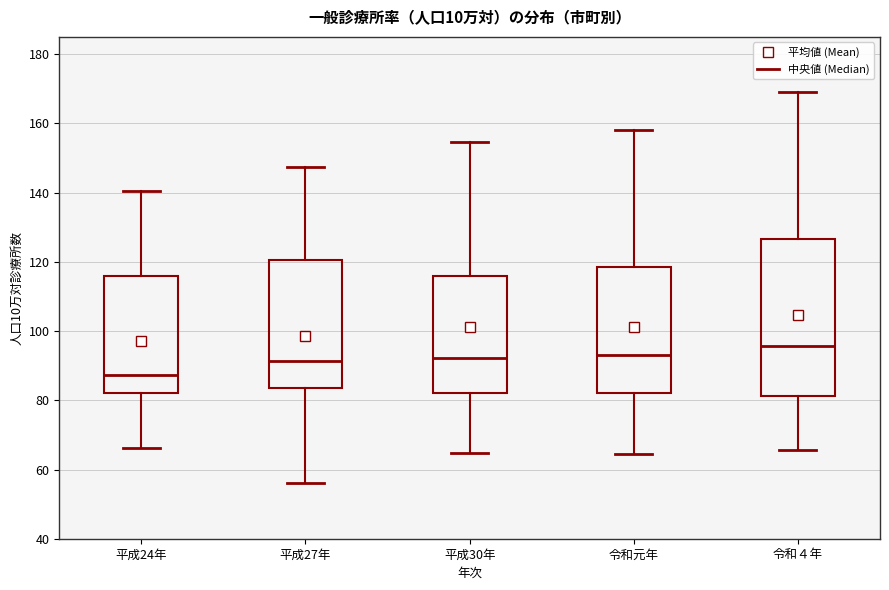

Reading left to right, read every box against the y-axis: the position of its median line, the range the box covers, and the ends of its whiskers. The values are not printed on the chart, so give them approximately, as read against the axis.

平成24年: median 88, box 82 to 116, whiskers 66 to 140
平成27年: median 92, box 84 to 120, whiskers 56 to 148
平成30年: median 92, box 82 to 116, whiskers 64 to 154
令和元年: median 94, box 82 to 118, whiskers 64 to 158
令和４年: median 96, box 82 to 126, whiskers 66 to 170